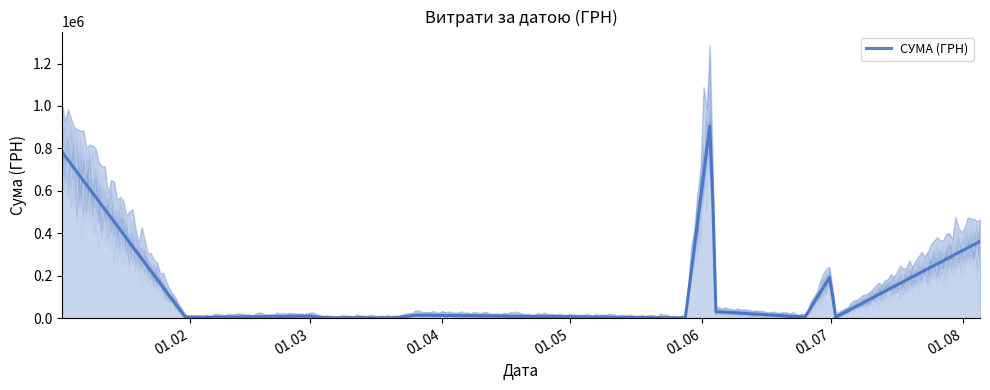

What is the change in value from 01.03.2019 to 21.03.2019?

-902.0